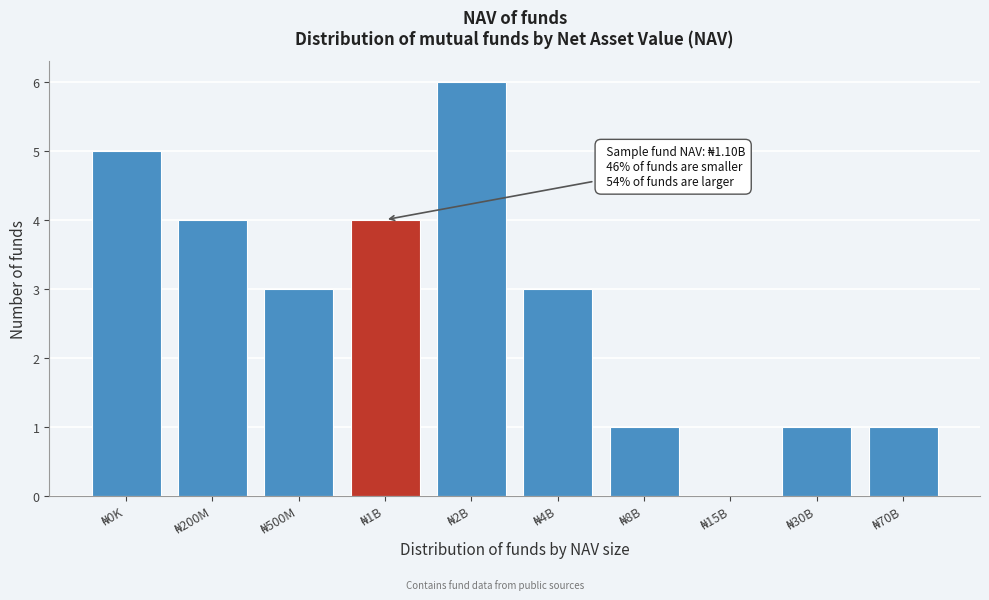

What is the sum of all values?

28